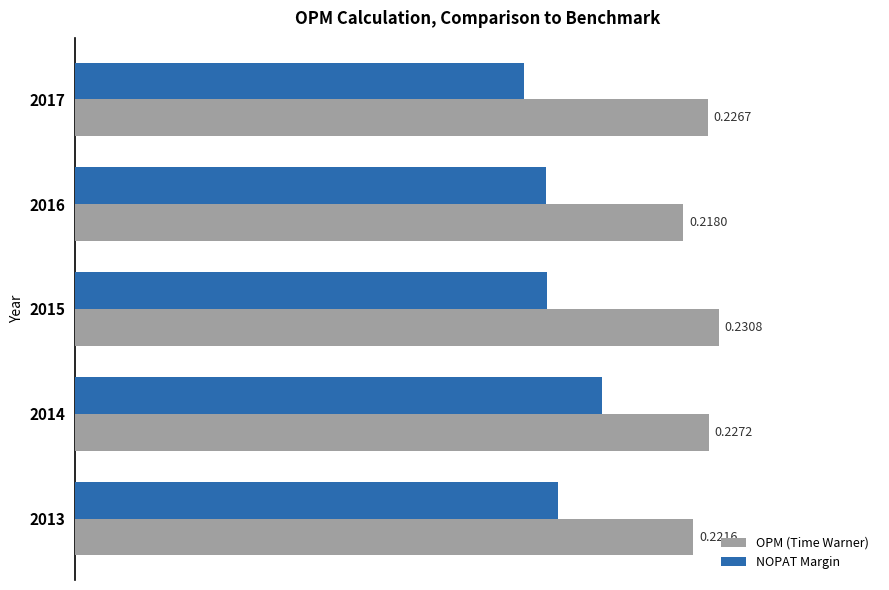

Rank the series by their average value, from lowest to highest.

NOPAT Margin, OPM (Time Warner)